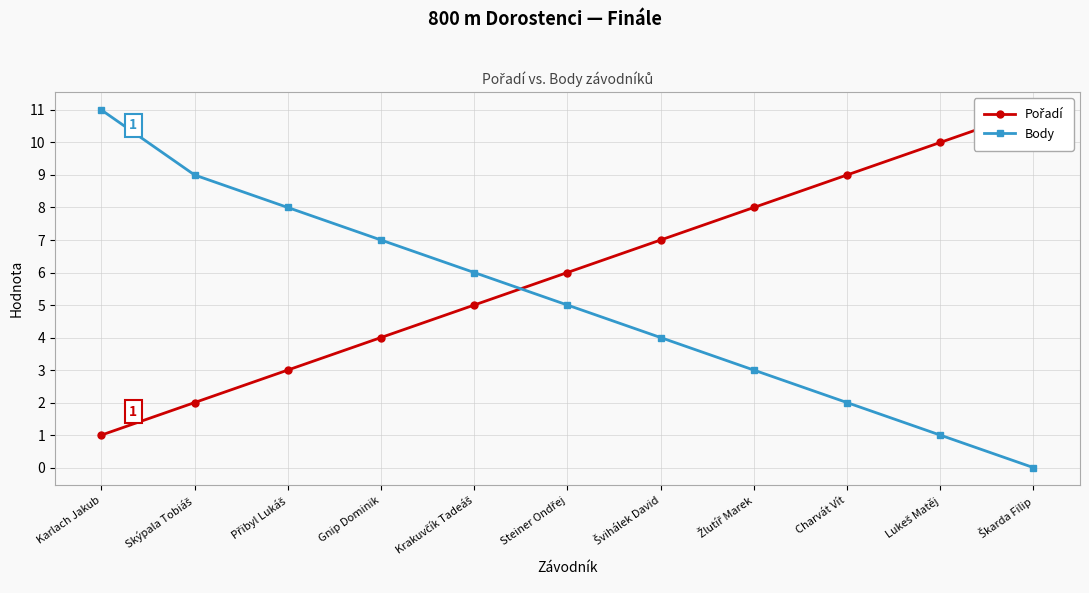

List the series in order of their overall mean, lowest first.

Body, Pořadí